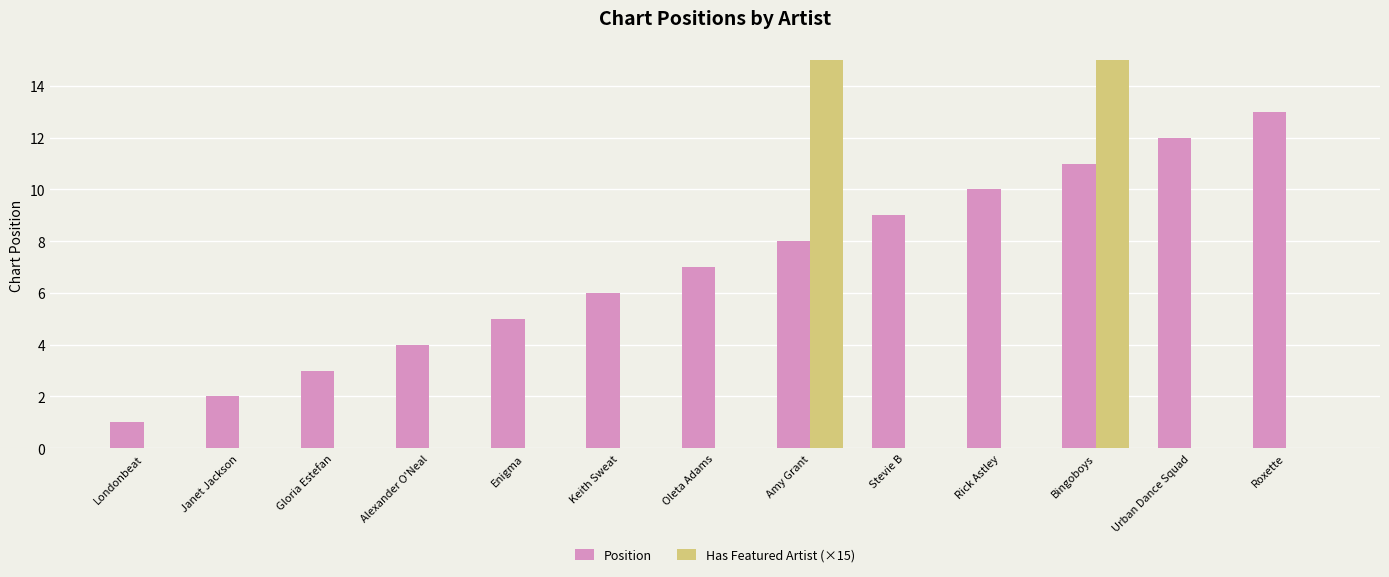

What is the total value across all series at Alexander O'Neal?

4